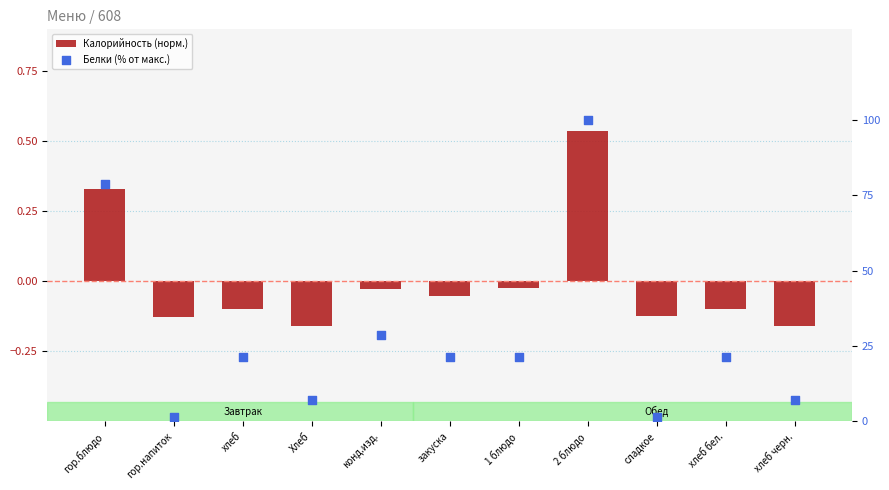

What are all the series names shown in the legend?

Калорийность (норм.), Белки (% от макс.)